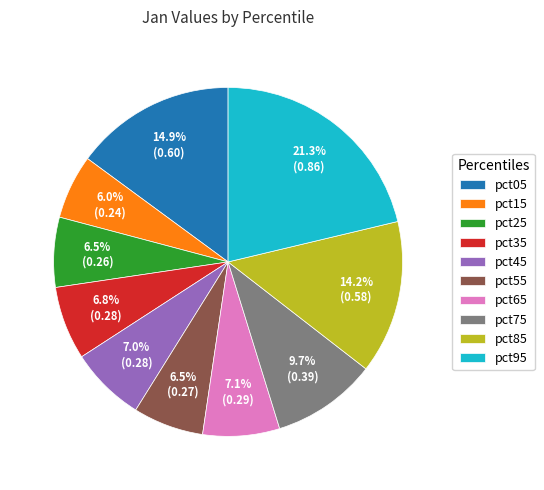

Is pct85 the majority of the pie?

No